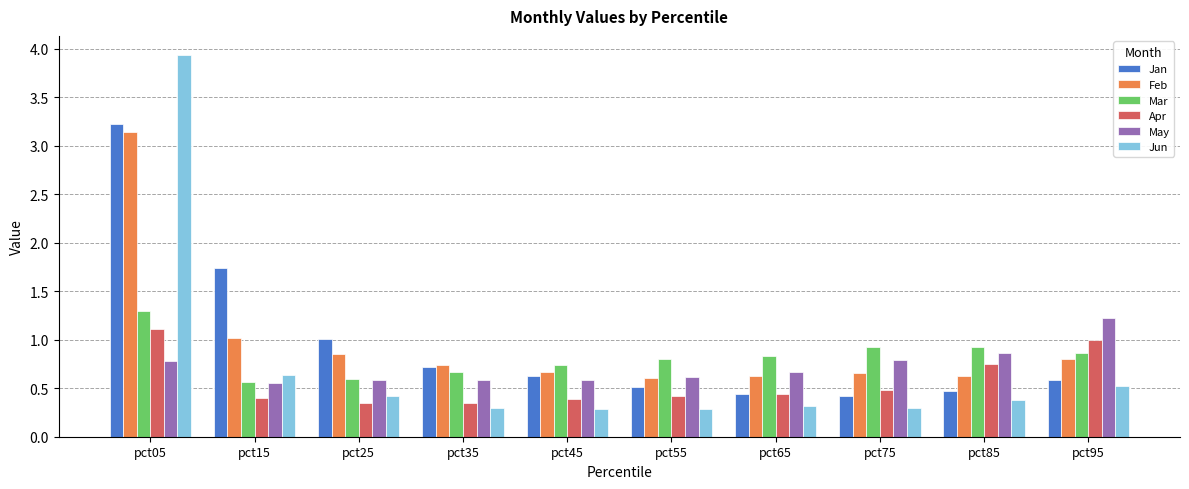

Is it true that May equals 0.3 at pct65?

False